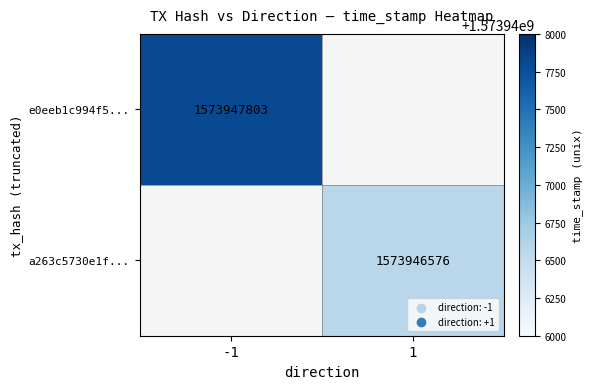

Reading right to left, list all the values displayed in this chart.

e0eeb1c994f5dbe861a5f51d7d684e0ef66b0c5: 1573947803	-1
a263c5730e1fb7305aed8b725f0ffbe651f1b60: 1573946576	1